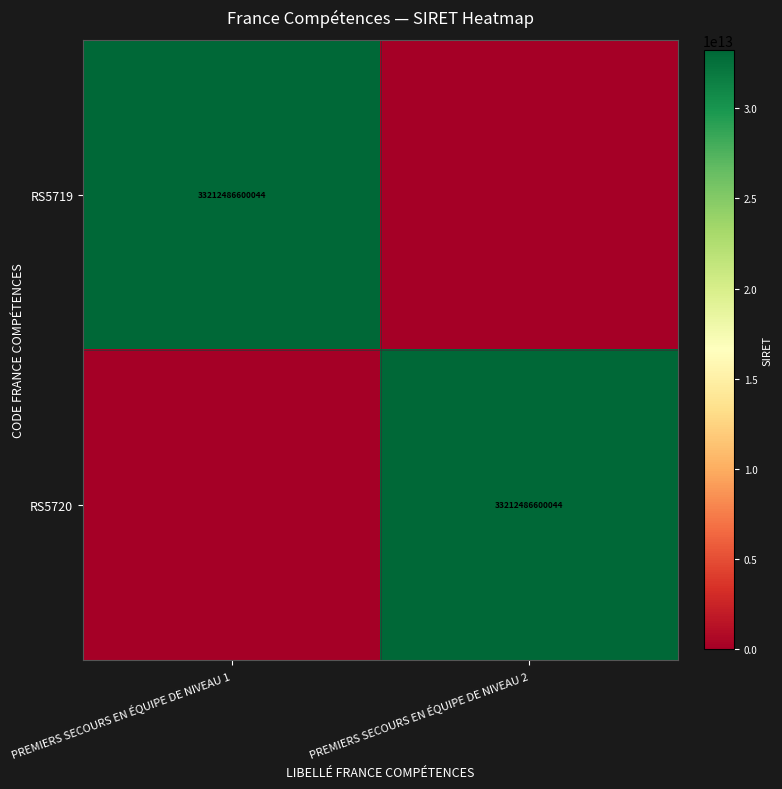

The RS5719 series shows 22002354969824 at PREMIERS SECOURS EN ÉQUIPE DE NIVEAU 1. True or false?

False